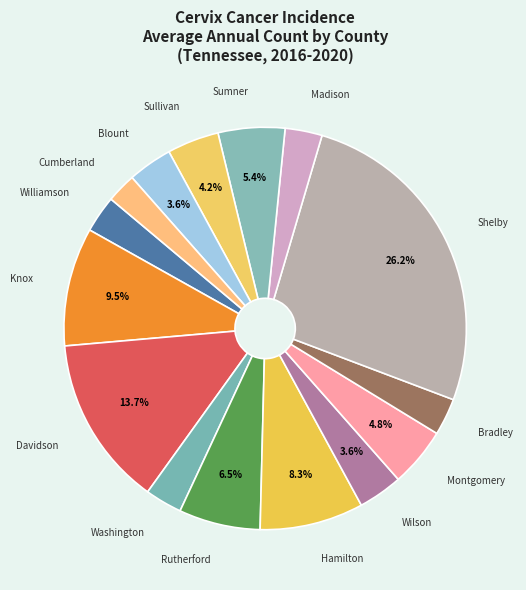

How many slices are in this pie chart?

15